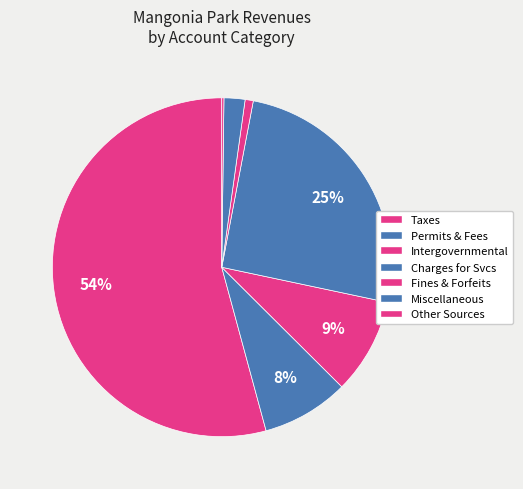

Count the number of slices in the pie.

7